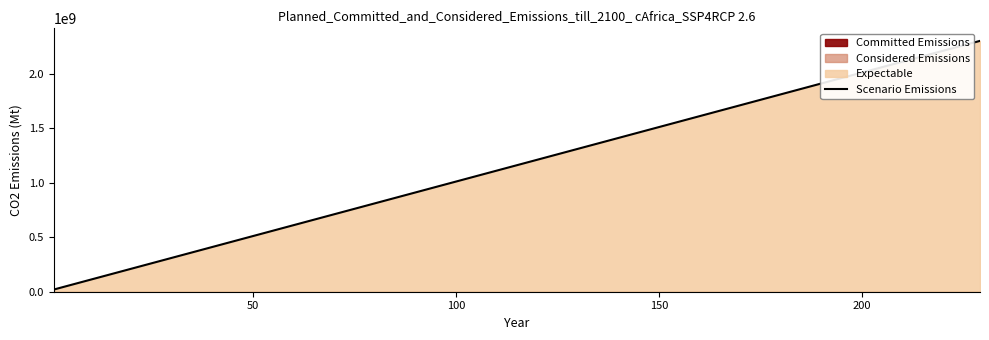

What is the maximum value for Scenario Emissions?

2300000000